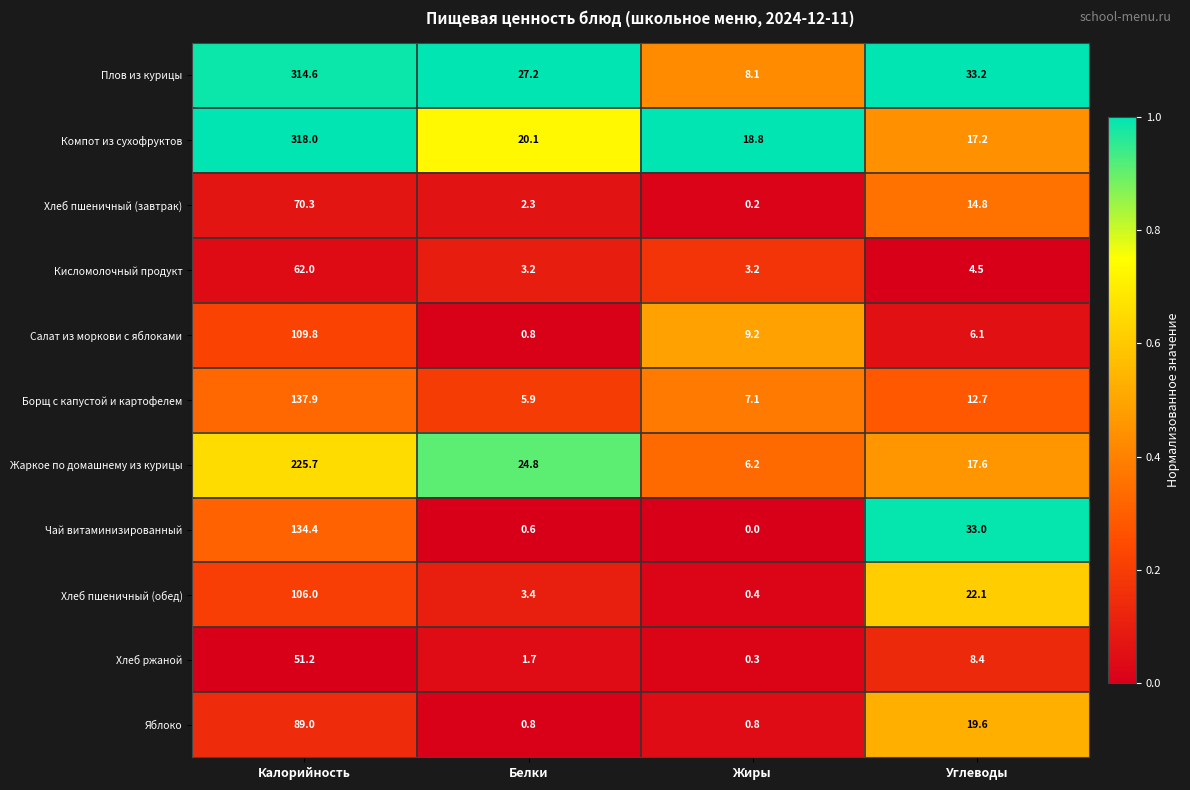

At which category is the sum across all series the highest?

Калорийность